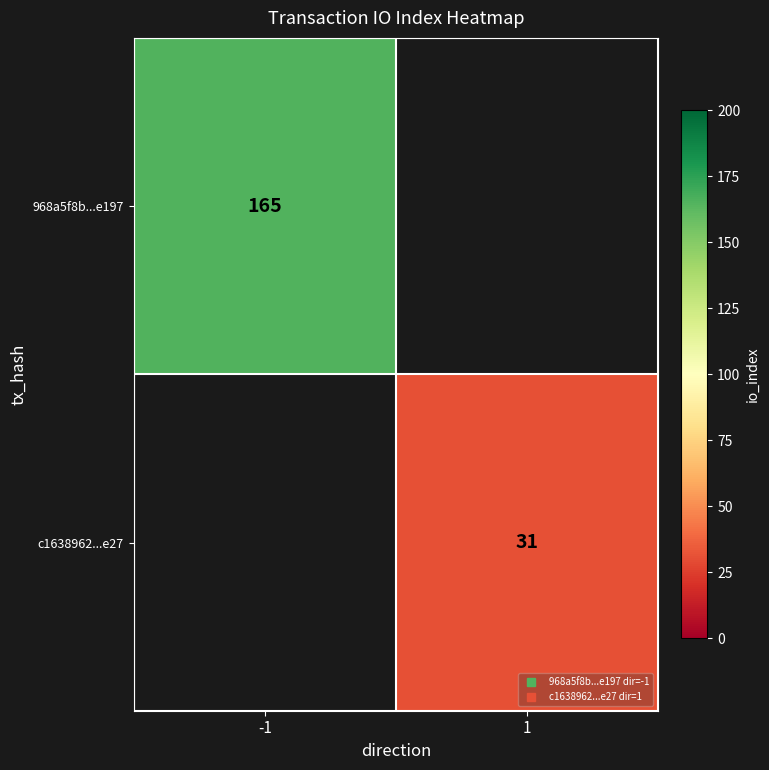

At which label is 968a5f8b...e197 closest to 165?

-1